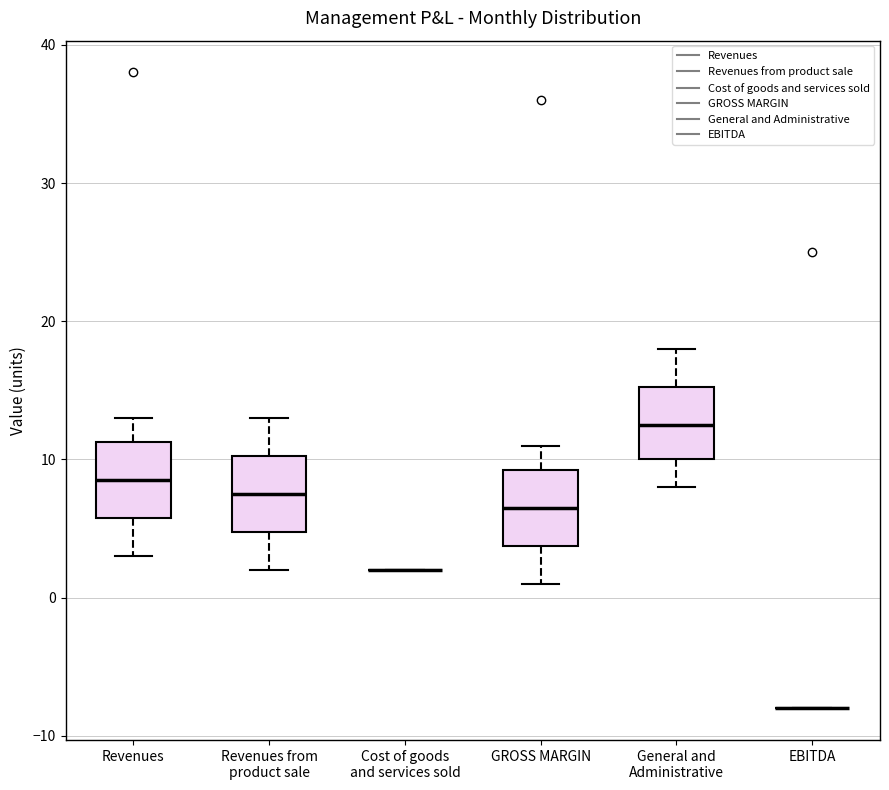

Reading left to right, read every box against the y-axis: the position of its median line, the range the box covers, and the ends of its whiskers. The values are not printed on the chart, so give them approximately, as read against the axis.

Revenues: median 9, box 6 to 11, whiskers 3 to 13
Revenues from product sale: median 8, box 5 to 10, whiskers 2 to 13
Cost of goods and services sold: box collapsed to a line at 2, whiskers 2 to 2
GROSS MARGIN: median 7, box 4 to 9, whiskers 1 to 11
General and Administrative: median 13, box 10 to 15, whiskers 8 to 18
EBITDA: box collapsed to a line at -8, whiskers -8 to -8